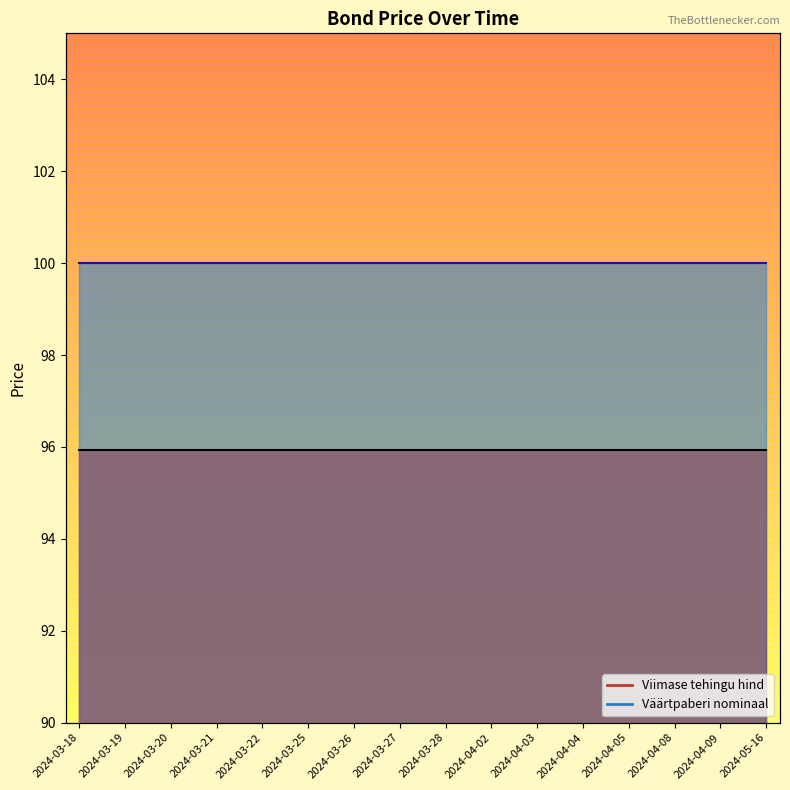

Reading left to right, extract all data points from this chart.

Viimase tehingu hind: 2024-03-18=95.9	2024-03-19=95.9	2024-03-20=95.9	2024-03-21=95.9	2024-03-22=95.9	2024-03-25=95.9	2024-03-26=95.9	2024-03-27=95.9	2024-03-28=95.9	2024-04-02=95.9	2024-04-03=95.9	2024-04-04=95.9	2024-04-05=95.9	2024-04-08=95.9	2024-04-09=95.9	2024-05-16=95.9
Väärtpaberi nominaal: 2024-03-18=100.0	2024-03-19=100.0	2024-03-20=100.0	2024-03-21=100.0	2024-03-22=100.0	2024-03-25=100.0	2024-03-26=100.0	2024-03-27=100.0	2024-03-28=100.0	2024-04-02=100.0	2024-04-03=100.0	2024-04-04=100.0	2024-04-05=100.0	2024-04-08=100.0	2024-04-09=100.0	2024-05-16=100.0